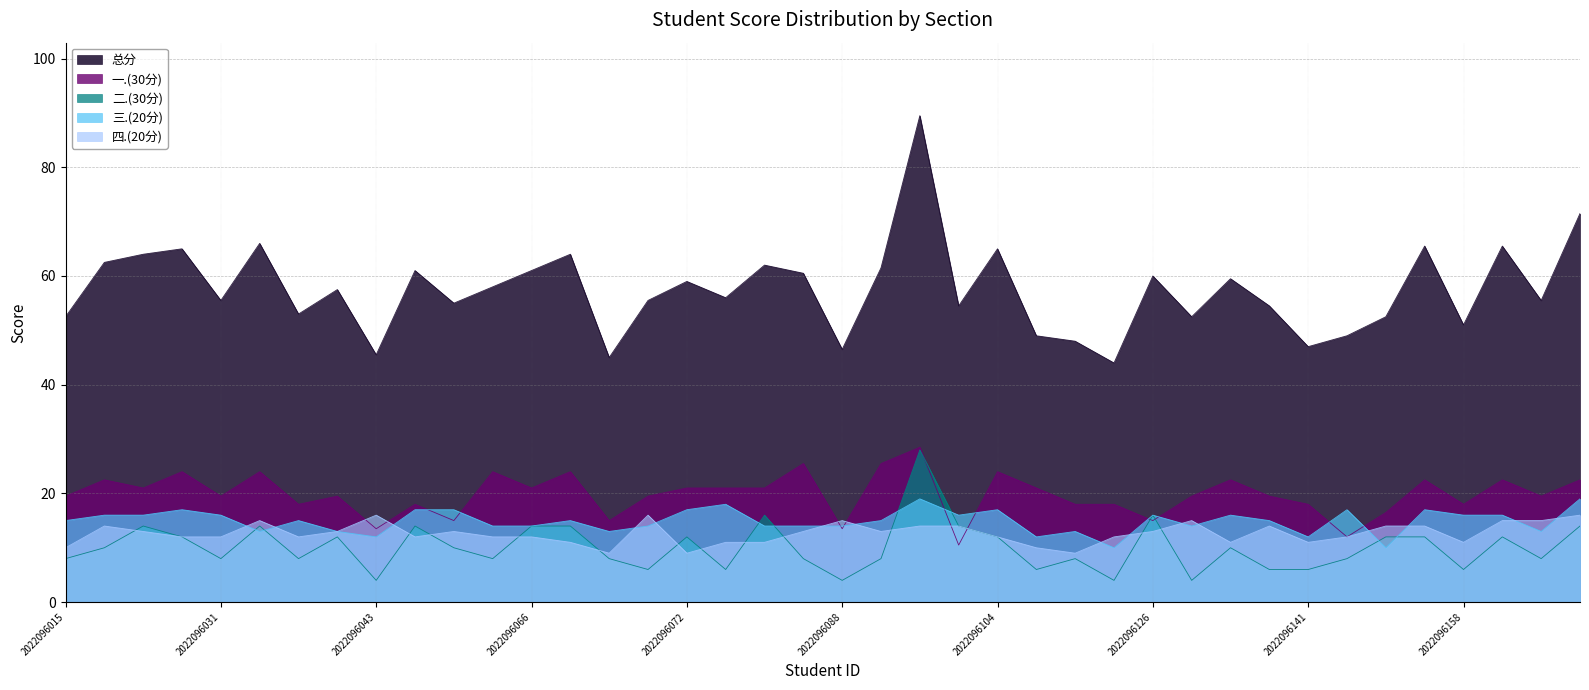

Which series ends up on top after the final intersection of 三.(20分) and 一.(30分)?

一.(30分)